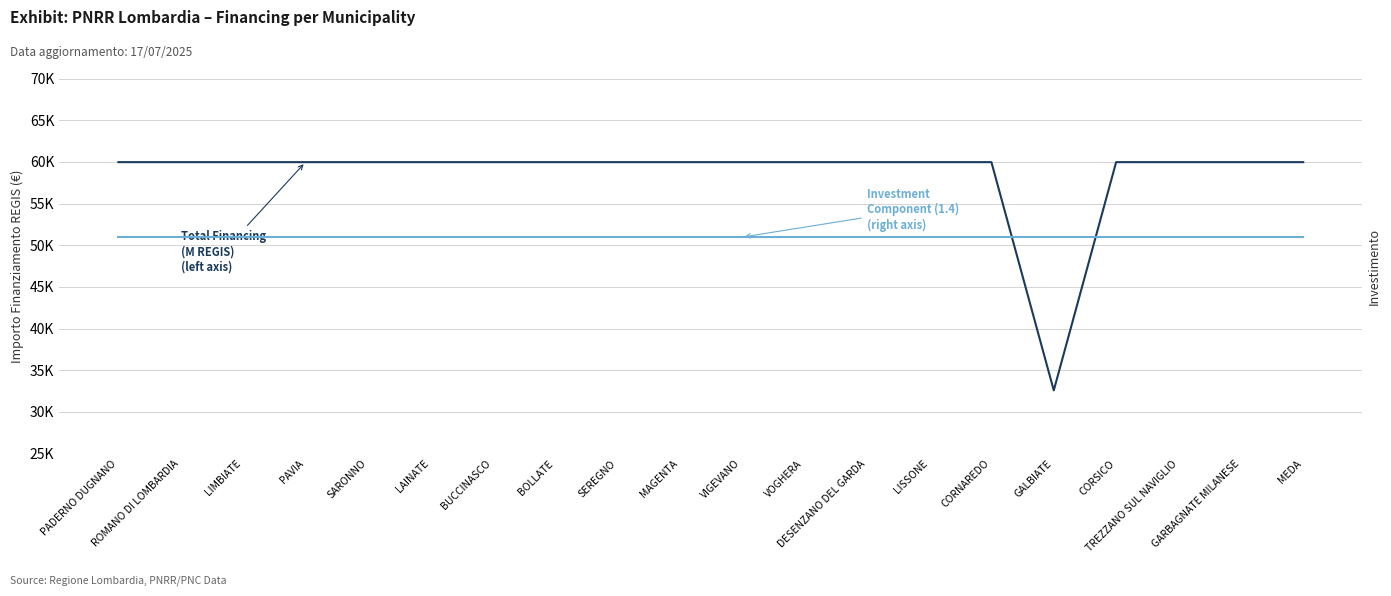

Reading left to right, what are all the values shown in this chart?

Total Financing (M REGIS)
(left axis): 59966.0	59966.0	59966.0	59966.0	59966.0	59966.0	59966.0	59966.0	59966.0	59966.0	59966.0	59966.0	59966.0	59966.0	59966.0	32589.0	59966.0	59966.0	59966.0	59966.0
Investment Component (1.4)
(right axis): 50971.1	50971.1	50971.1	50971.1	50971.1	50971.1	50971.1	50971.1	50971.1	50971.1	50971.1	50971.1	50971.1	50971.1	50971.1	50971.1	50971.1	50971.1	50971.1	50971.1